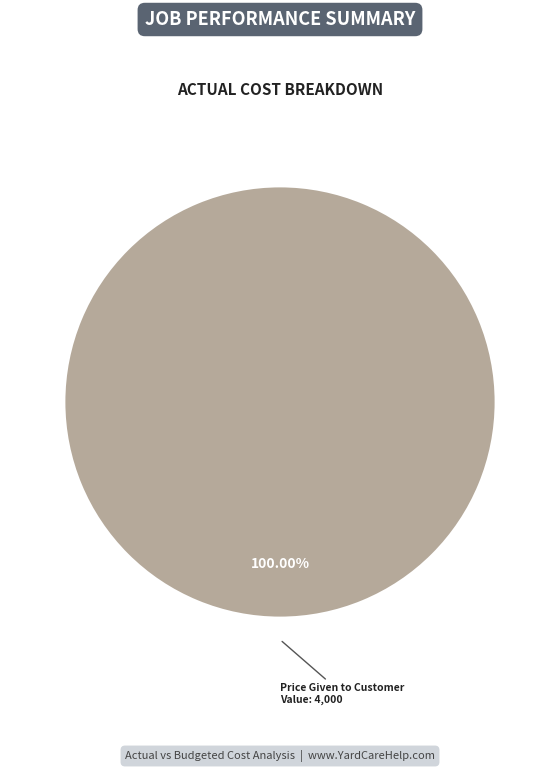

Count the number of slices in the pie.

1